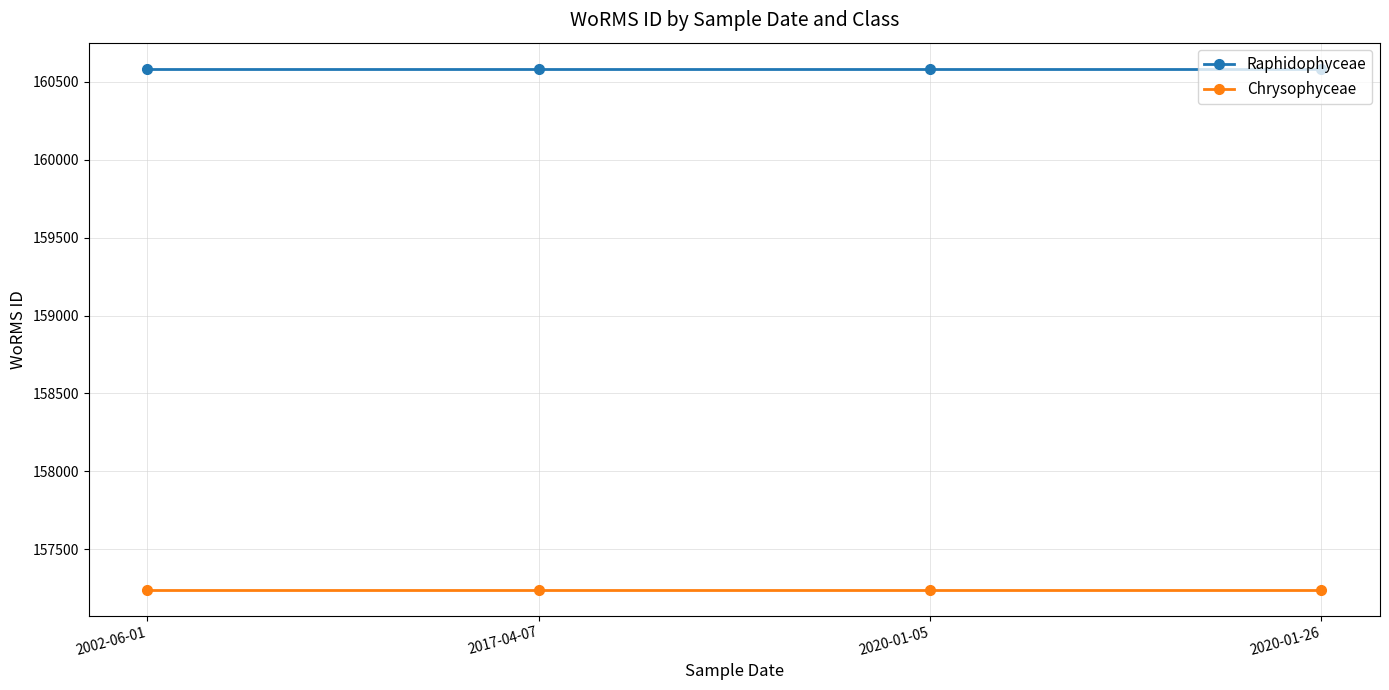

Rank the series by their maximum value, from lowest to highest.

Chrysophyceae, Raphidophyceae